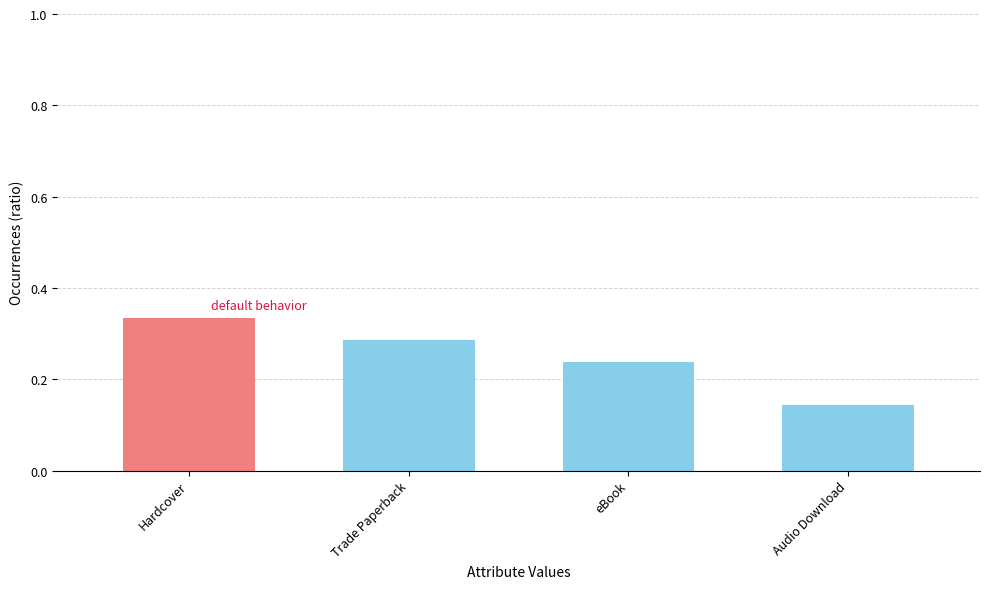

List the labels in order of value, largest first.

Hardcover, Trade Paperback, eBook, Audio Download